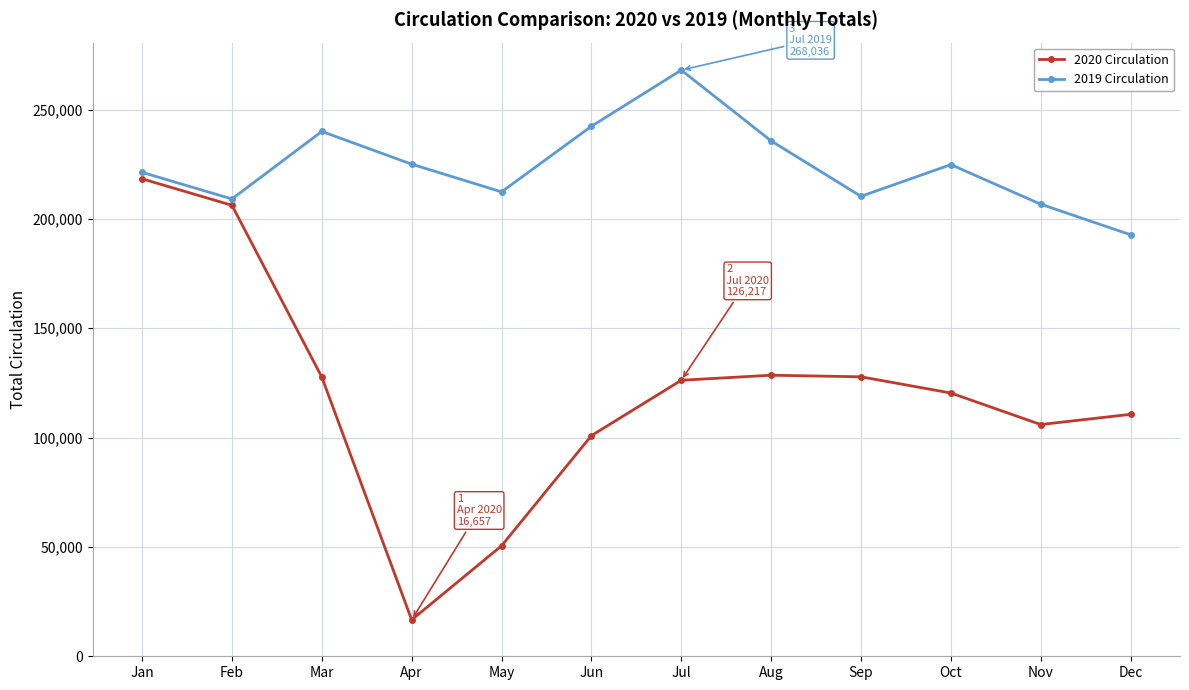

At which label is 2020 Circulation closest to 117492?

Oct